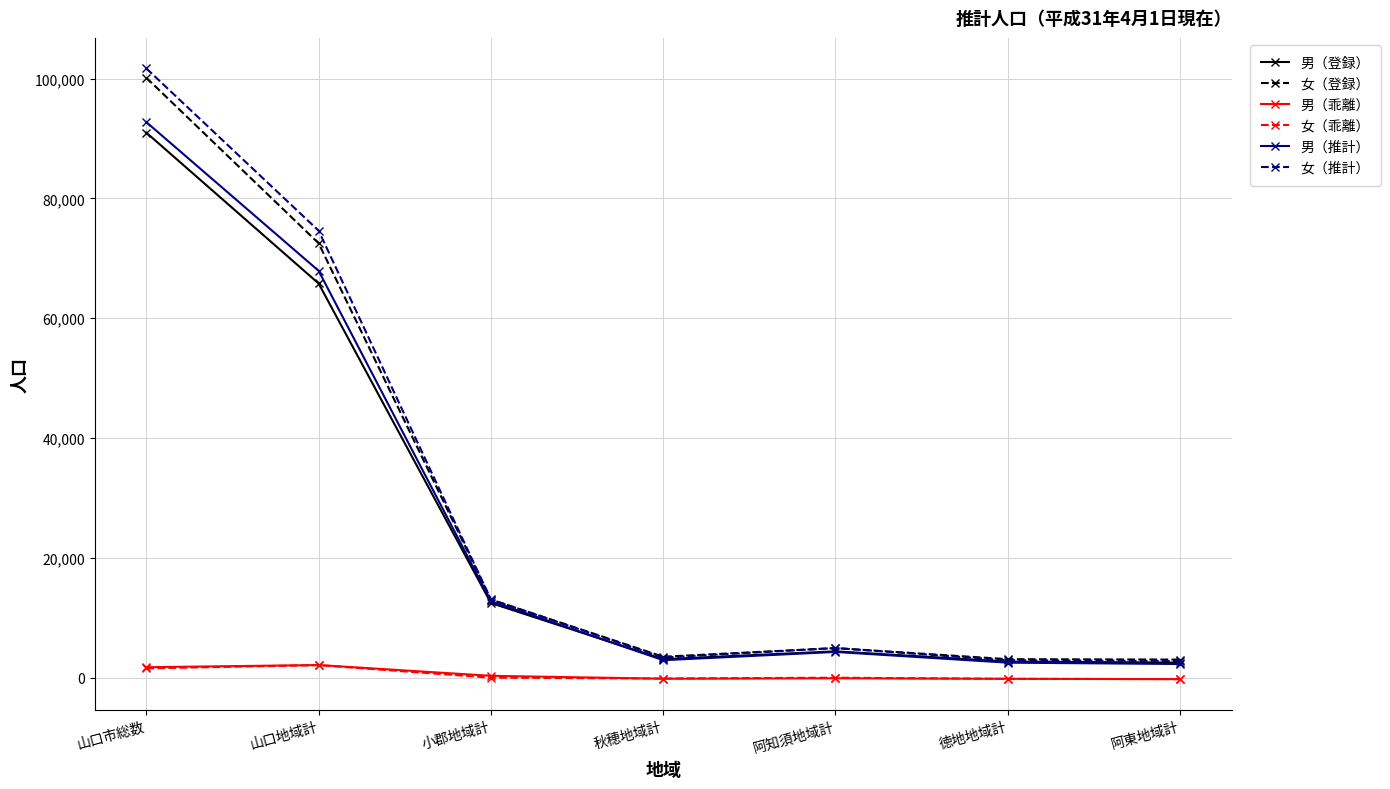

What is the value of the 女（推計） point at the 5th from the left?

4950